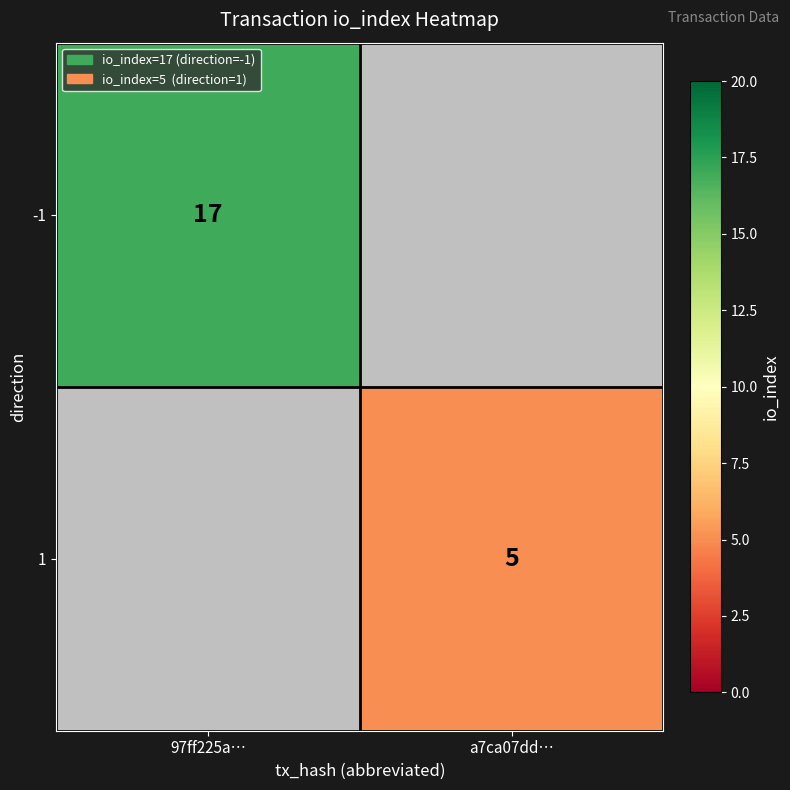

Which has a higher value, a7ca07dd… or 97ff225a…?

97ff225a…